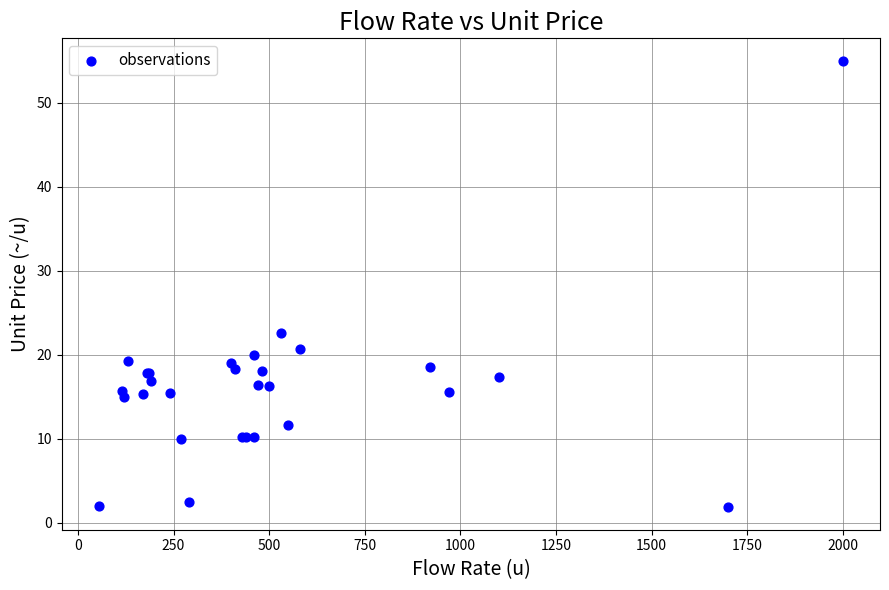

What Y value in the scatter plot is closest to 28?

22.6